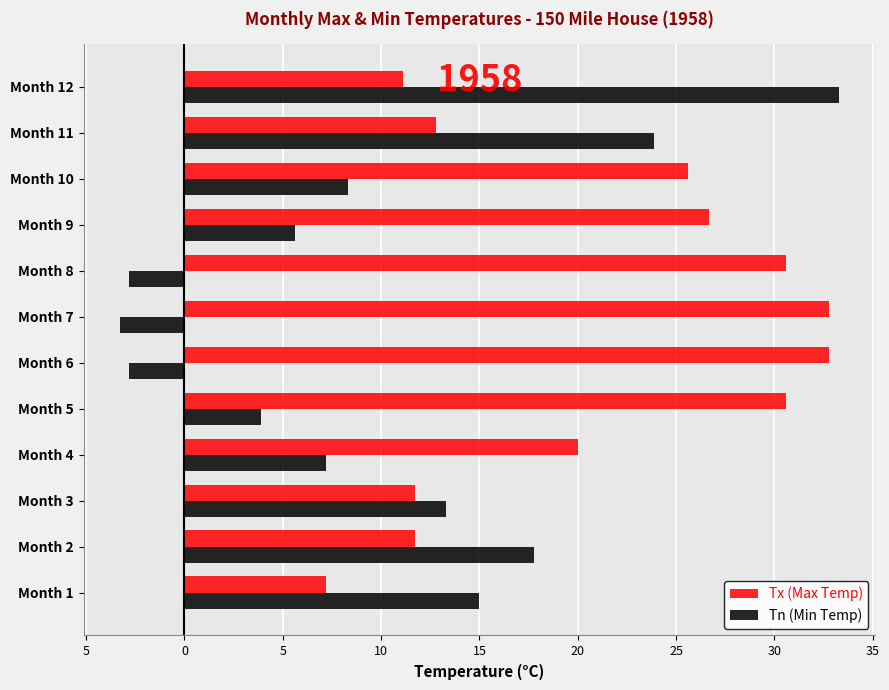

What is the difference between the maximum and second lowest values in the Tx (Max Temp) series?

21.7